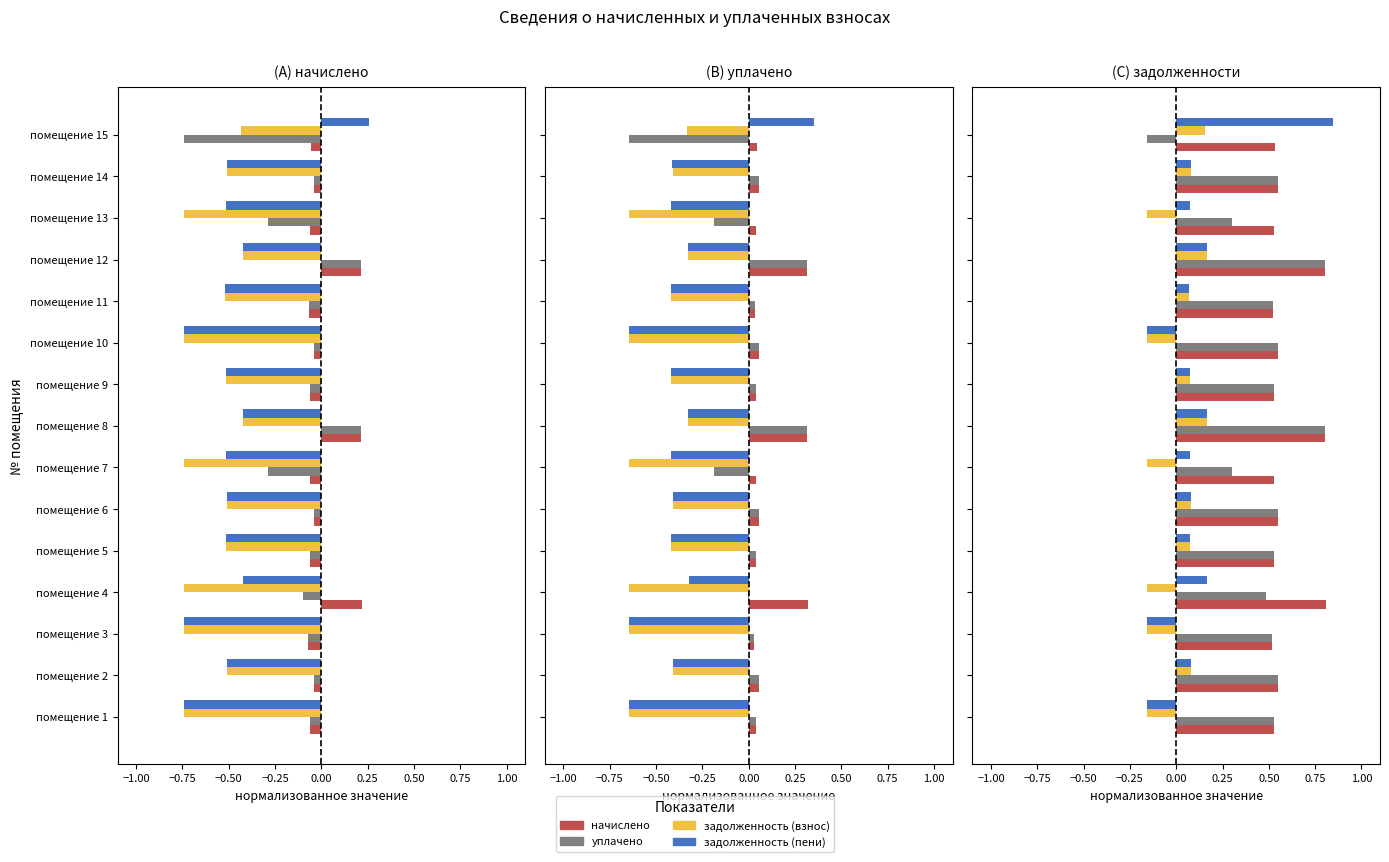

What is the difference between the maximum and minimum values in the задолженность (взнос) series?

0.3